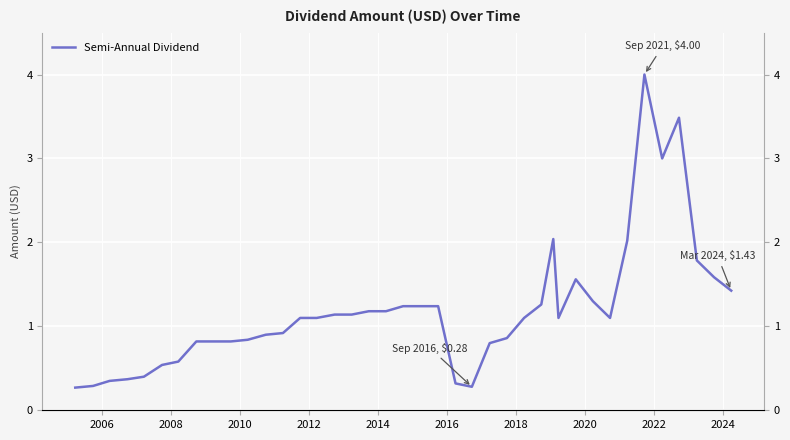

What is the sum of all values?

47.5